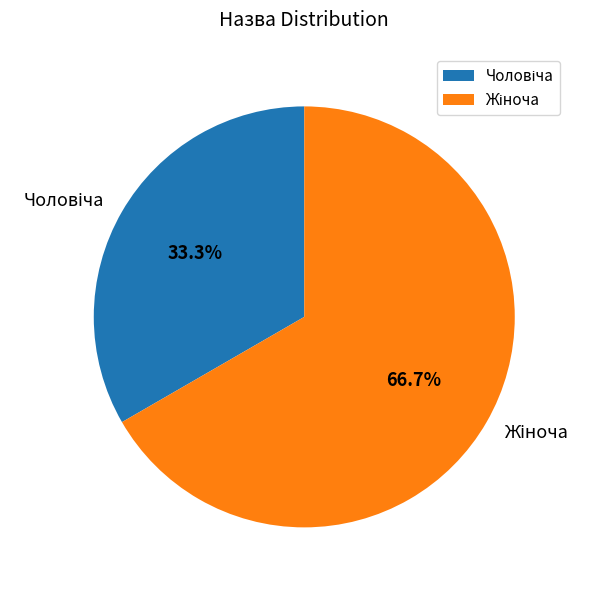

Is there any slice that represents more than half of the pie?

Yes